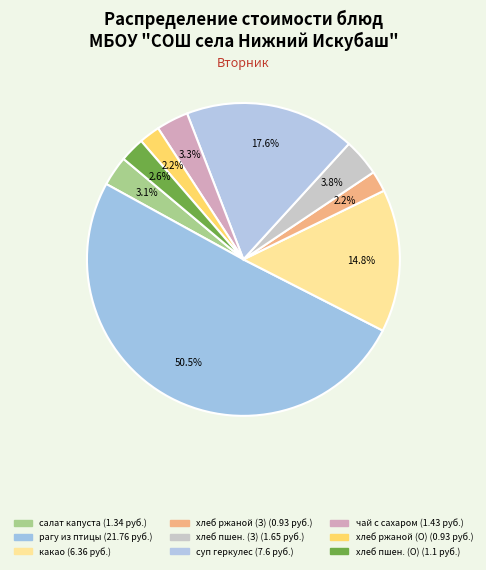

How many slices are in this pie chart?

9